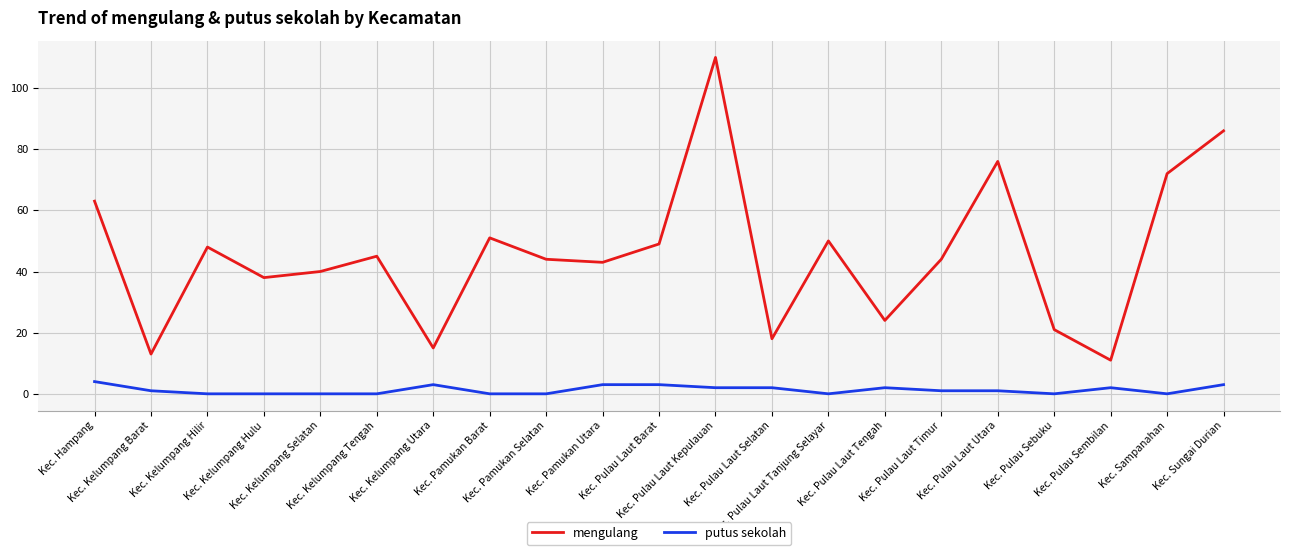

Which series has the largest total across all categories?

mengulang